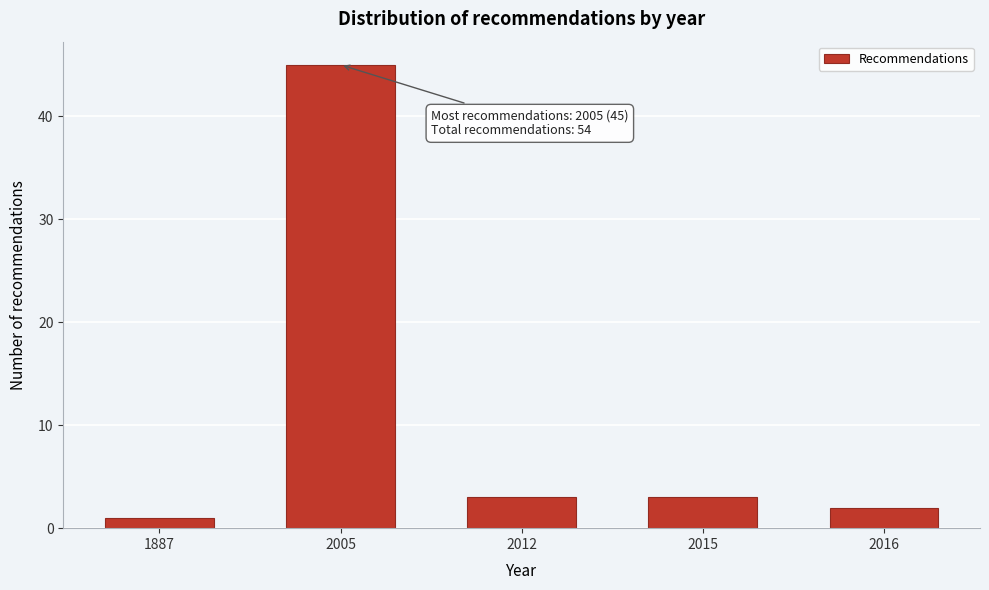

Reading left to right, transcribe all the data shown in this chart.

1887=1	2005=45	2012=3	2015=3	2016=2